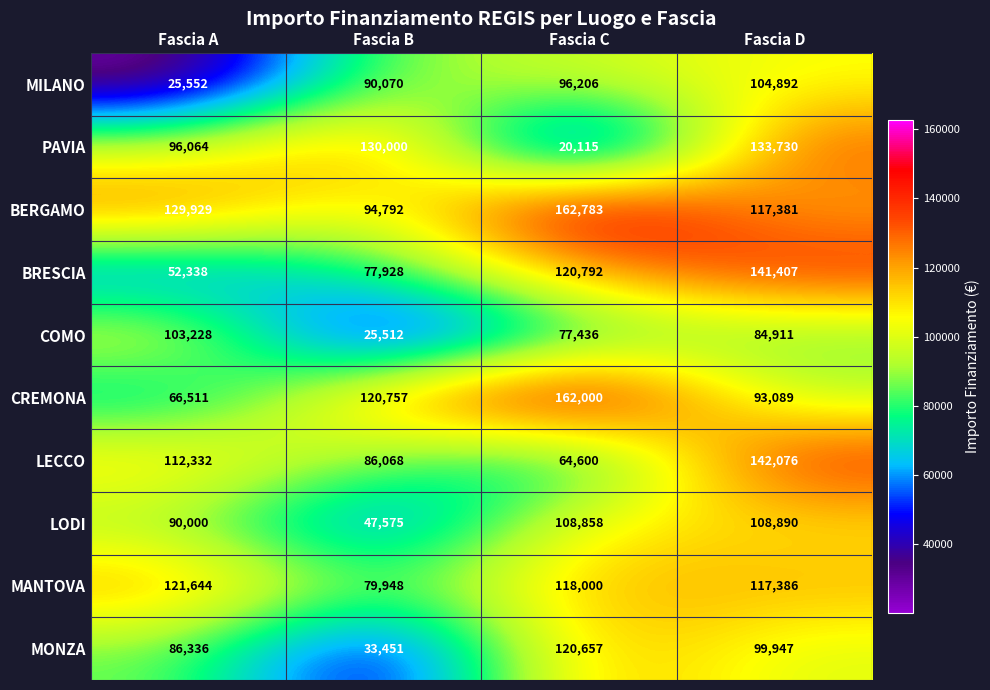

At Fascia D, list the series in order from smallest to largest.

COMO, CREMONA, MONZA, MILANO, LODI, BERGAMO, MANTOVA, PAVIA, BRESCIA, LECCO